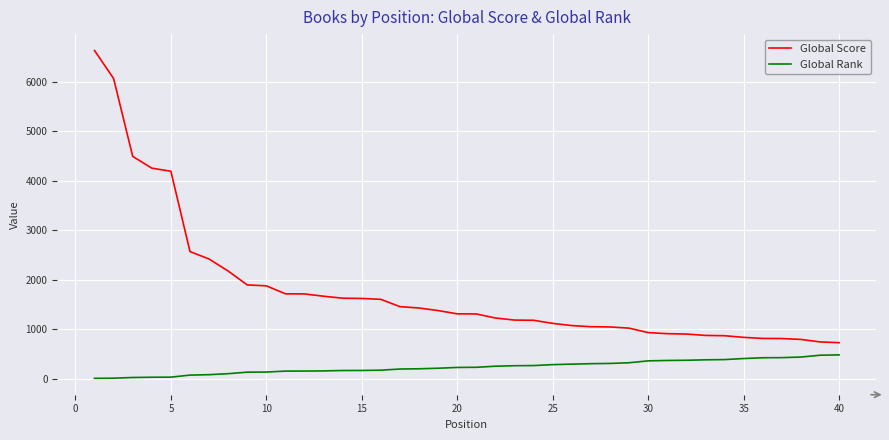

Which series has the widest spread of values?

Global Score